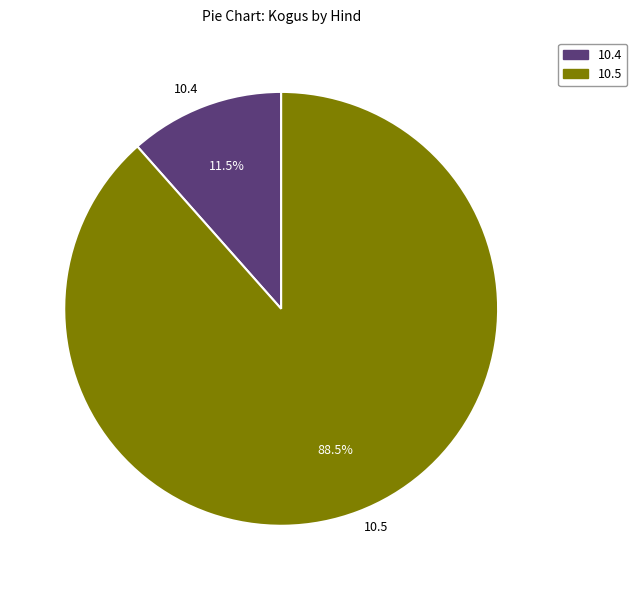

What is the ratio of the value at 10.5 to the value at 10.4?

7.7